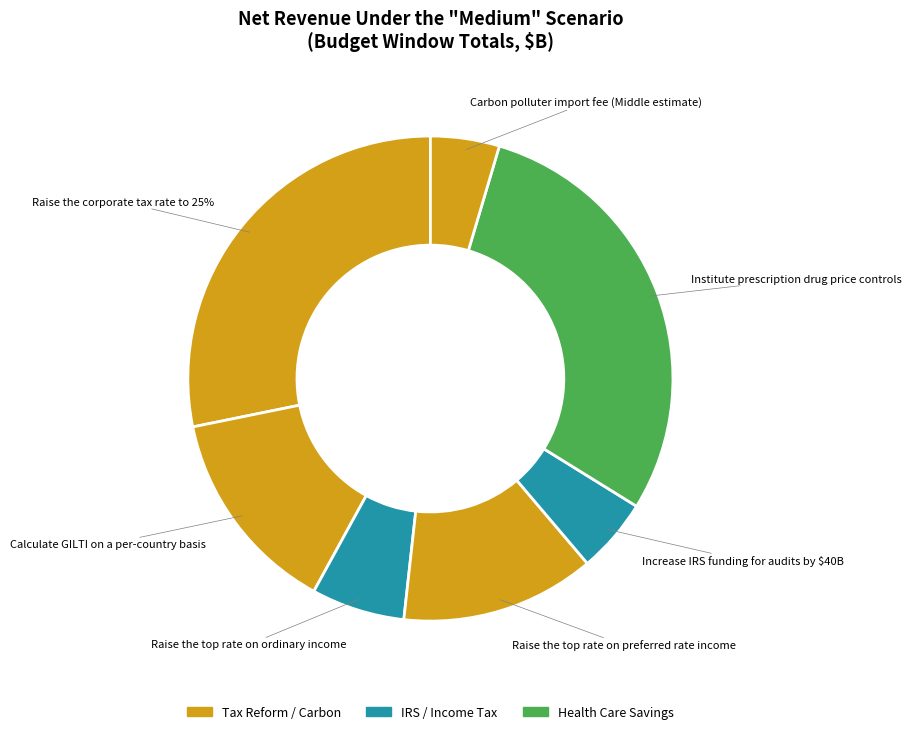

To the nearest percent, what is the difference between the Carbon polluter import fee (Middle estimate) and Institute prescription drug price controls slice percentages?

25%